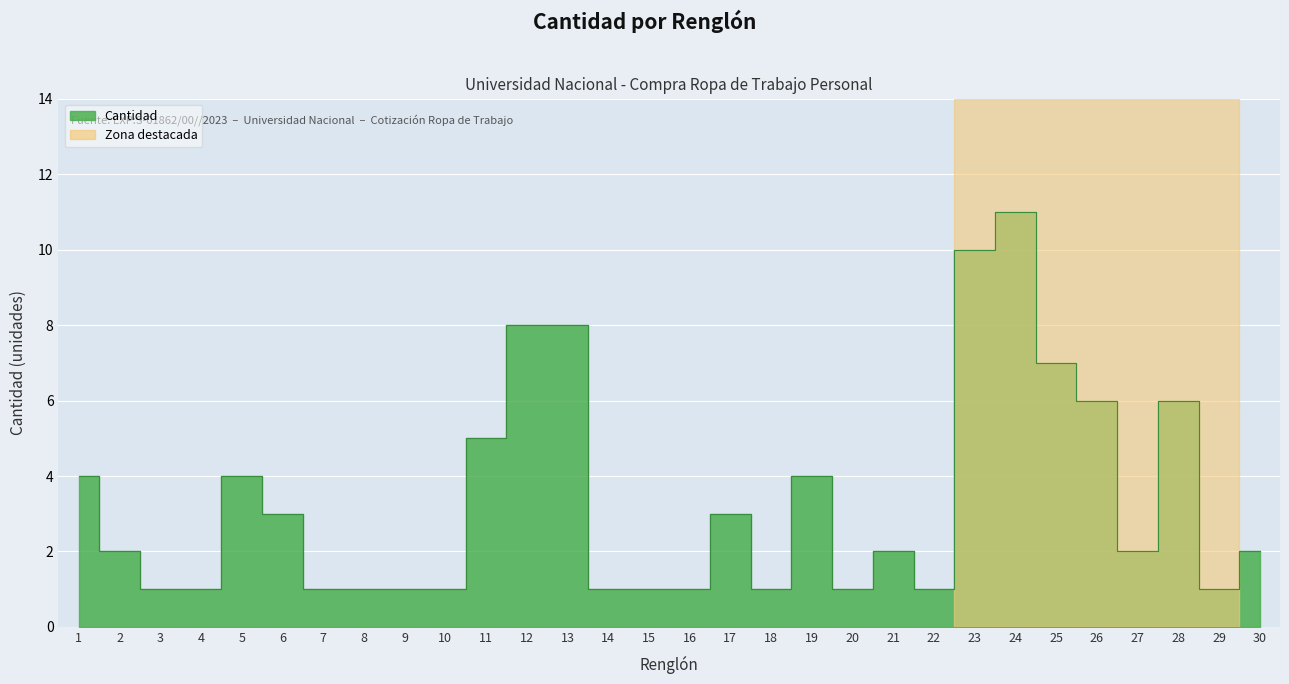

True or false: the data has more than 2 interior local peaks.

True